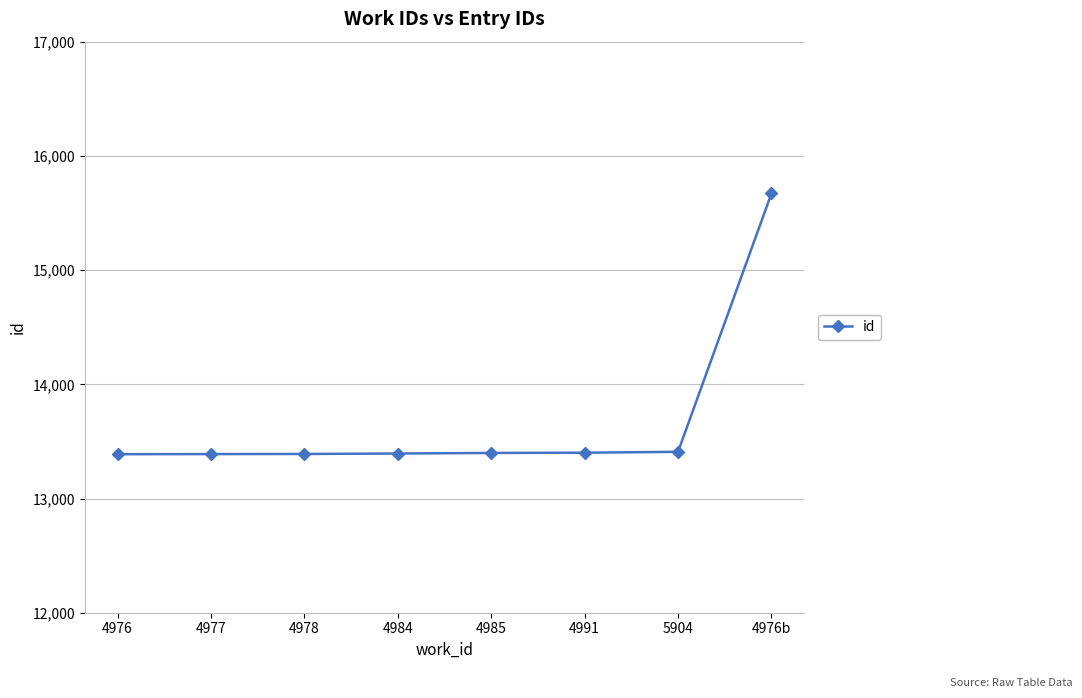

What is the label of the 4th point from the left?

4984